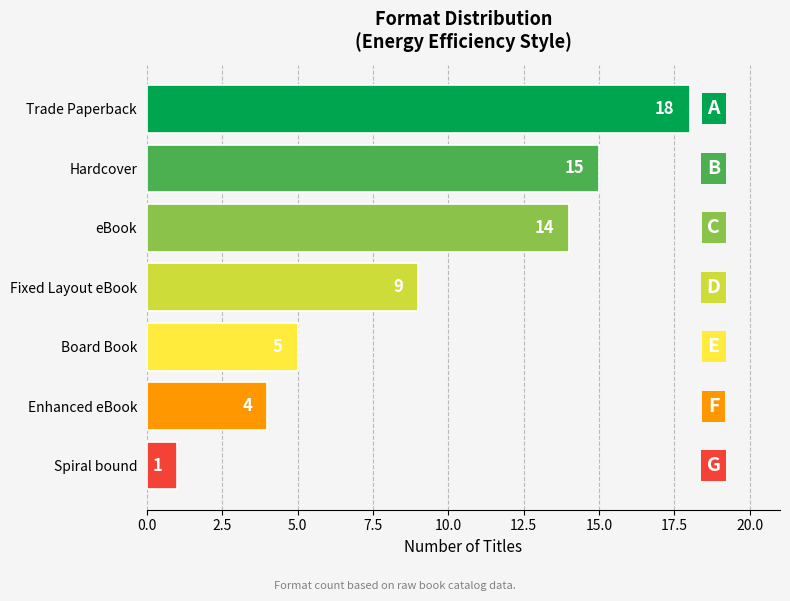

Count the number of categories in the chart.

7